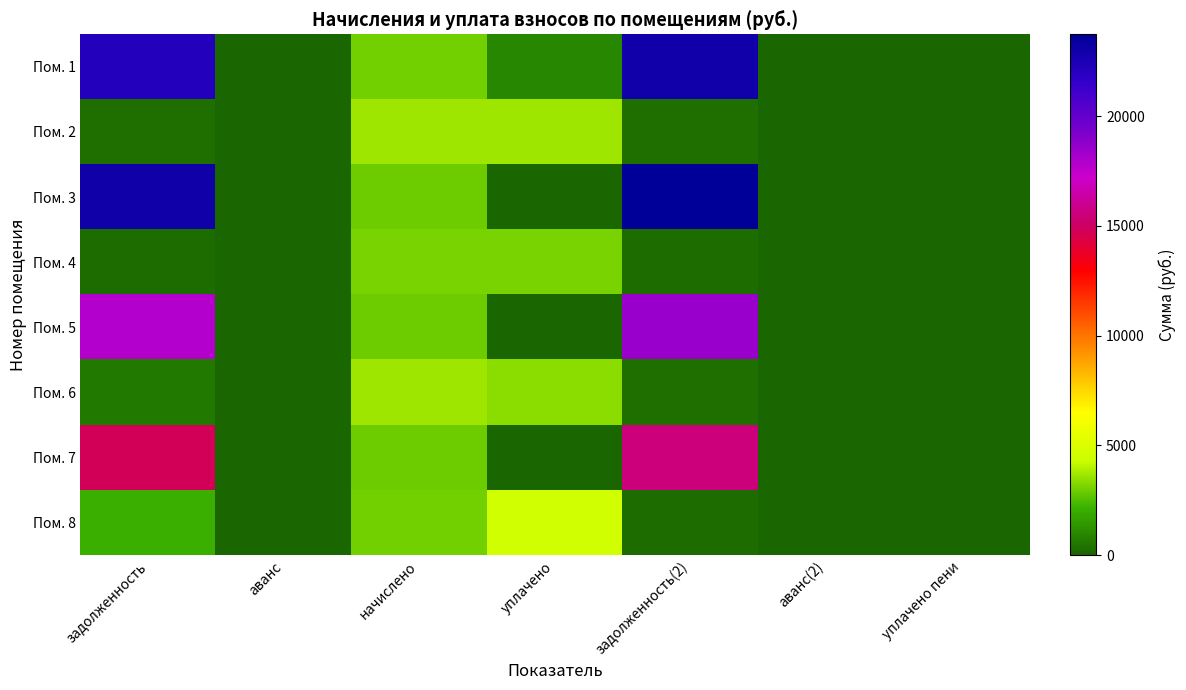

Reading left to right, list all the values displayed in this chart.

Пом. 1: задолженность=22154.1	аванс=0.0	начислено=2976.6	уплачено=1000.0	задолженность(2)=22898.2	аванс(2)=0.0	уплачено пени=0.0
Пом. 2: задолженность=306.1	аванс=0.0	начислено=3672.7	уплачено=3660.3	задолженность(2)=306.1	аванс(2)=0.0	уплачено пени=0.0
Пом. 3: задолженность=22988.1	аванс=0.0	начислено=2955.2	уплачено=0.0	задолженность(2)=23726.9	аванс(2)=0.0	уплачено пени=0.0
Пом. 4: задолженность=256.3	аванс=0.0	начислено=3076.1	уплачено=3065.7	задолженность(2)=256.3	аванс(2)=0.0	уплачено пени=0.0
Пом. 5: задолженность=17798.8	аванс=0.0	начислено=2926.8	уплачено=0.0	задолженность(2)=18530.5	аванс(2)=0.0	уплачено пени=0.0
Пом. 6: задолженность=614.2	аванс=0.0	начислено=3694.1	уплачено=3386.2	задолженность(2)=307.8	аванс(2)=0.0	уплачено пени=0.0
Пом. 7: задолженность=14807.8	аванс=0.0	начислено=2962.3	уплачено=0.0	задолженность(2)=15548.4	аванс(2)=0.0	уплачено пени=0.0
Пом. 8: задолженность=2039.2	аванс=0.0	начислено=3054.7	уплачено=4492.4	задолженность(2)=254.6	аванс(2)=0.0	уплачено пени=0.0